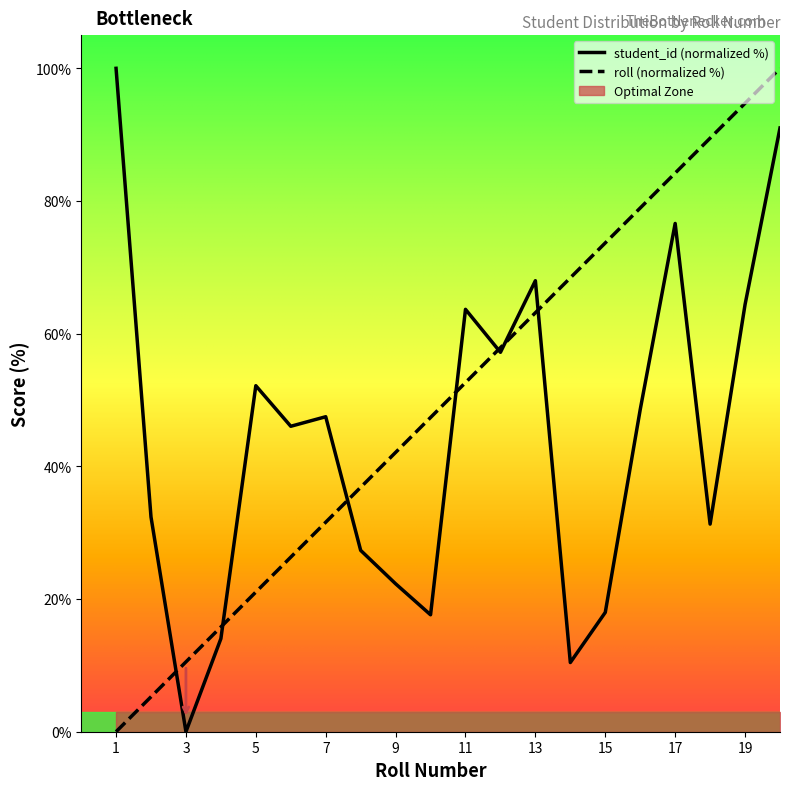

Where does the roll series first go above 52?

11